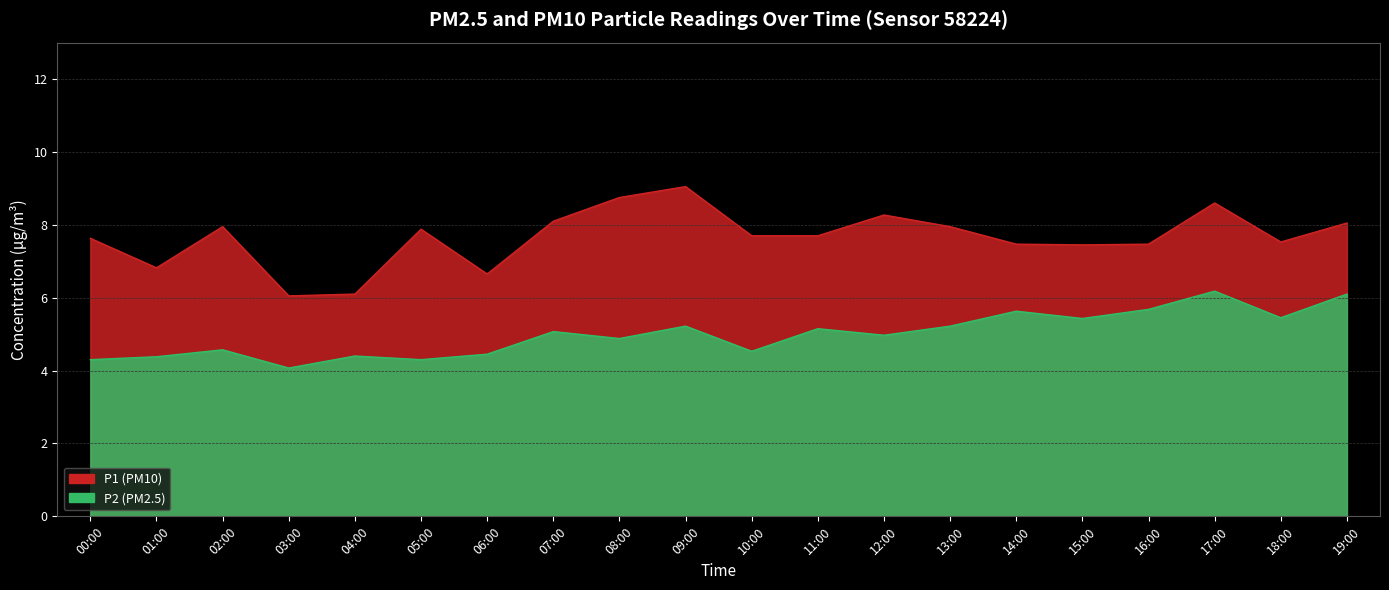

What is the total value across all series at 14:00?

13.1